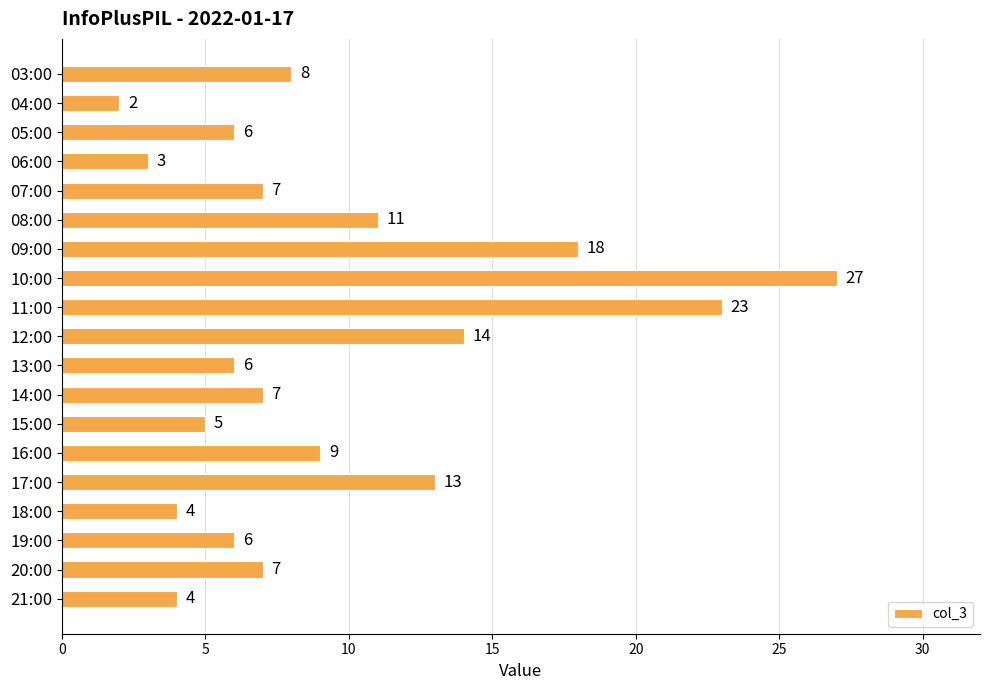

Reading top to bottom, extract all data points from this chart.

8	2	6	3	7	11	18	27	23	14	6	7	5	9	13	4	6	7	4